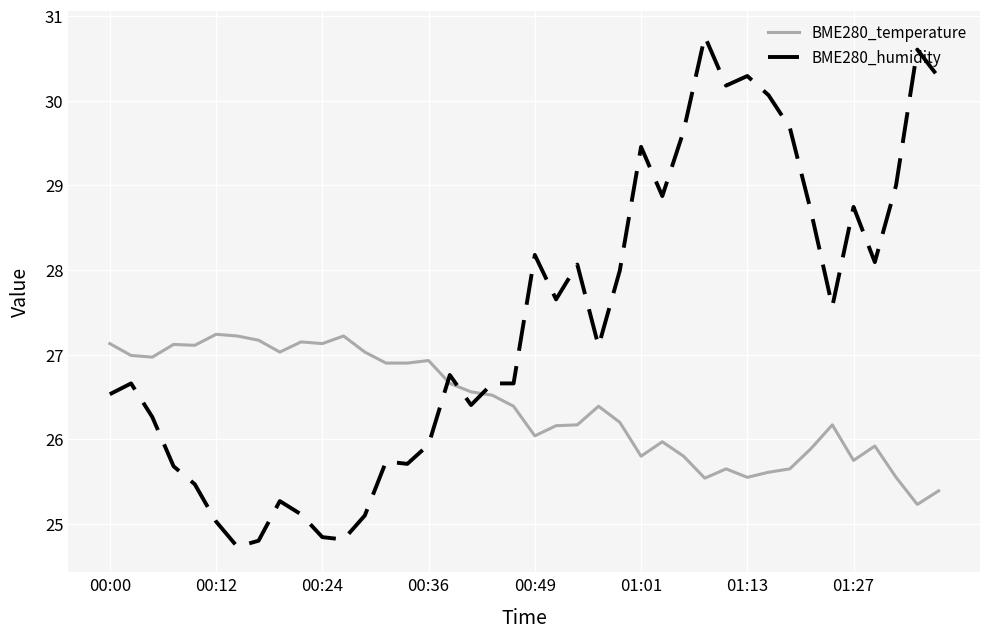

Which series ends up on top after the final intersection of BME280_temperature and BME280_humidity?

BME280_humidity